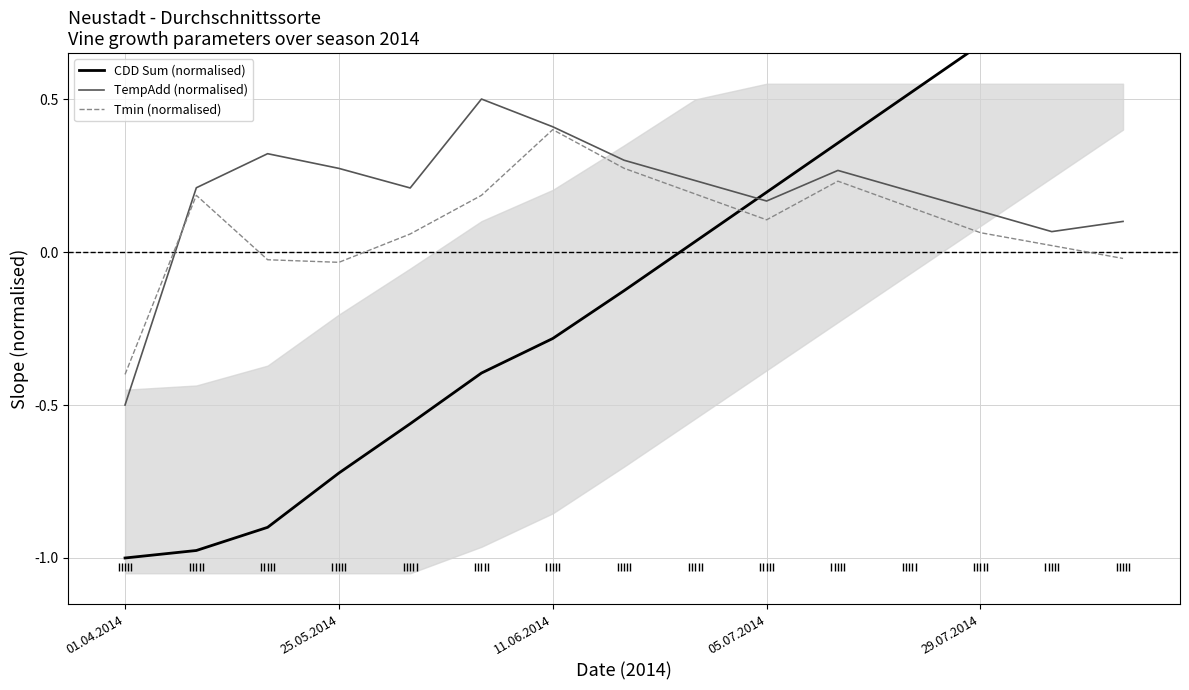

What is the difference between the maximum and second lowest values in the TempAdd (normalised) series?

0.4